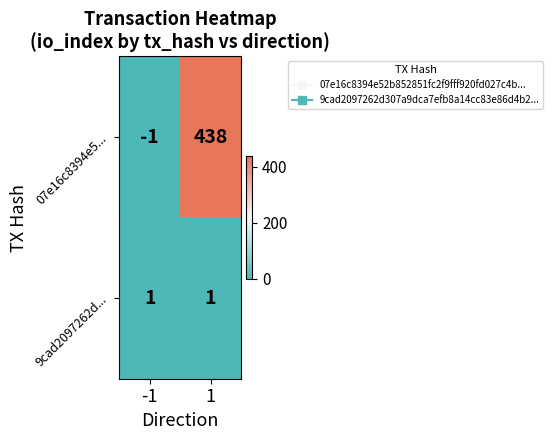

How many values in 07e16c8394e5... are above zero?

1